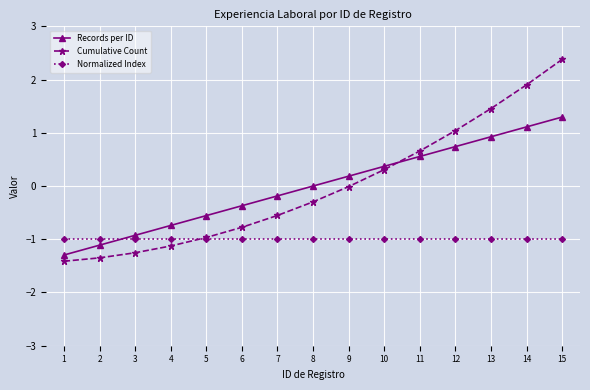

Is the value of Normalized Index at 3 greater than the value of Records per ID at 4?

No